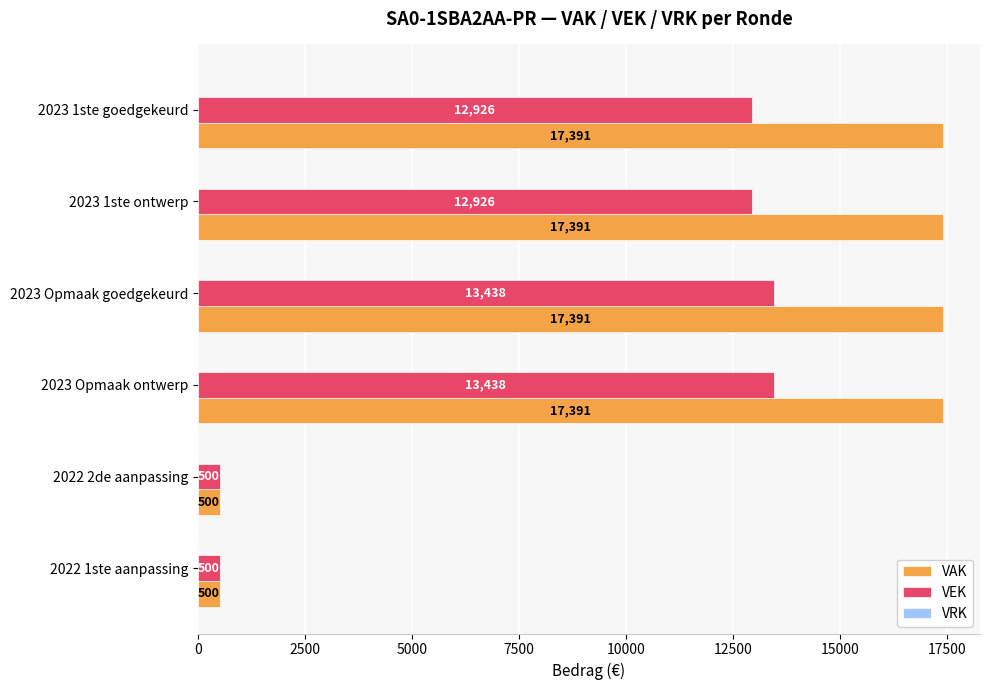

Which series has the largest total across all categories?

VAK